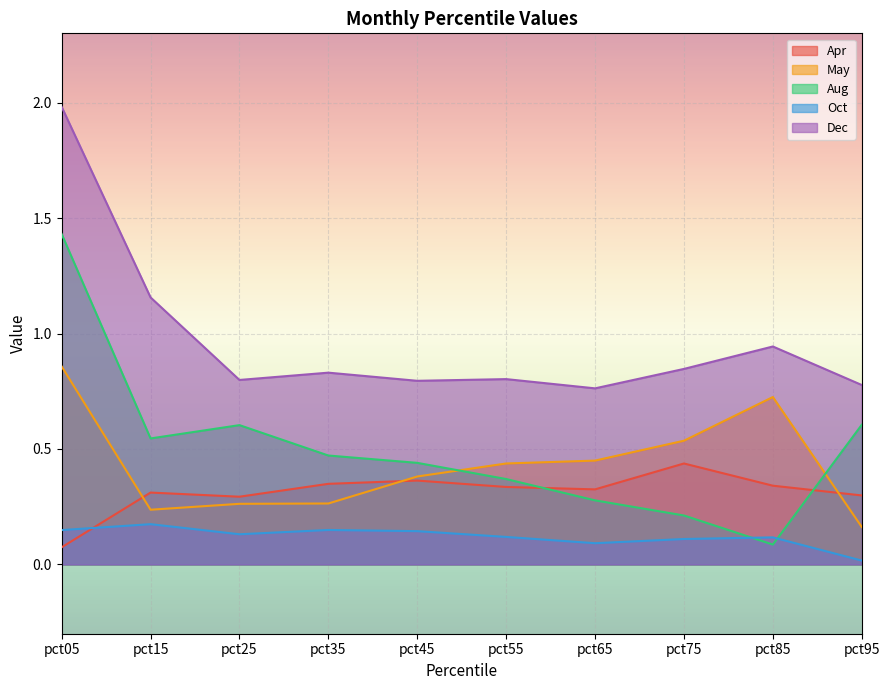

True or false: Apr and Dec cross at least once.

False